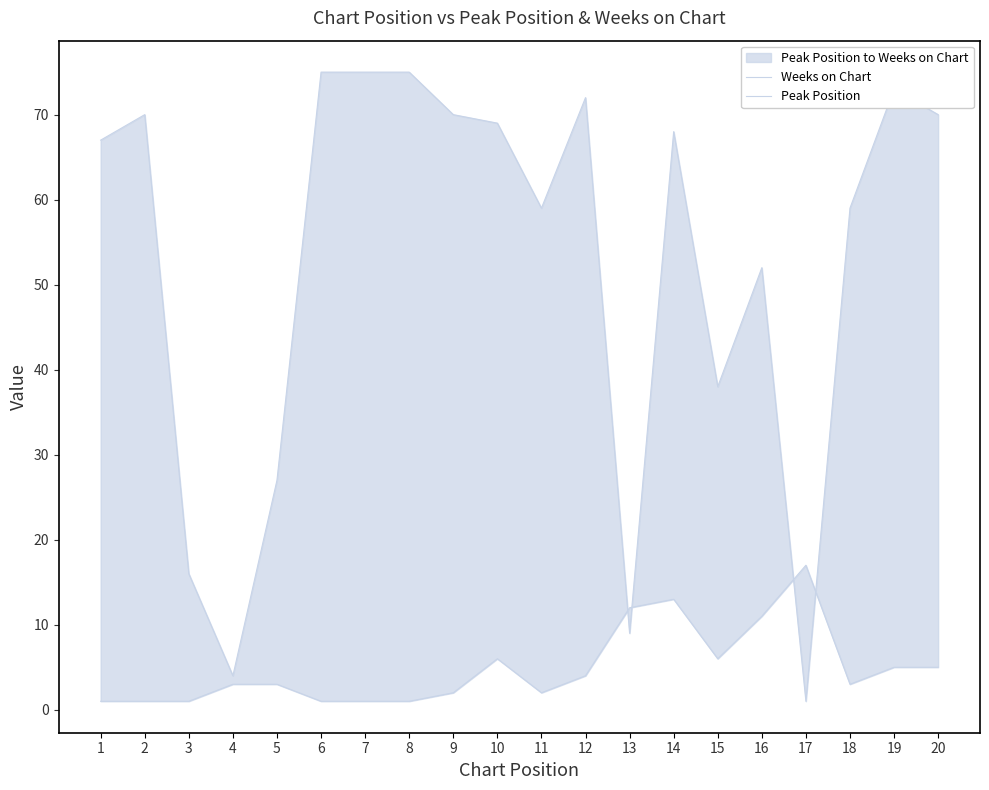

True or false: Peak Position has a value of 1 at 6.

True